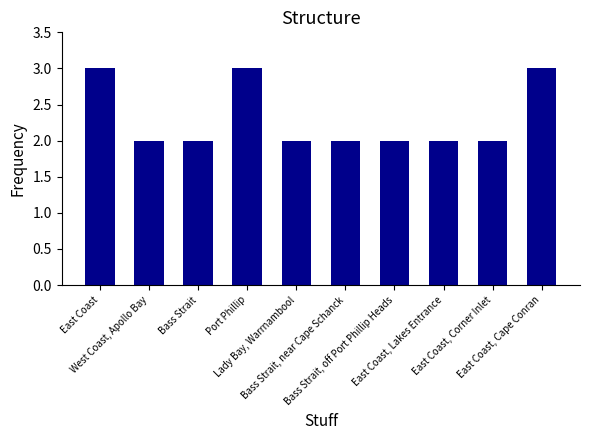

What is the label of the 10th bar from the right?

East Coast